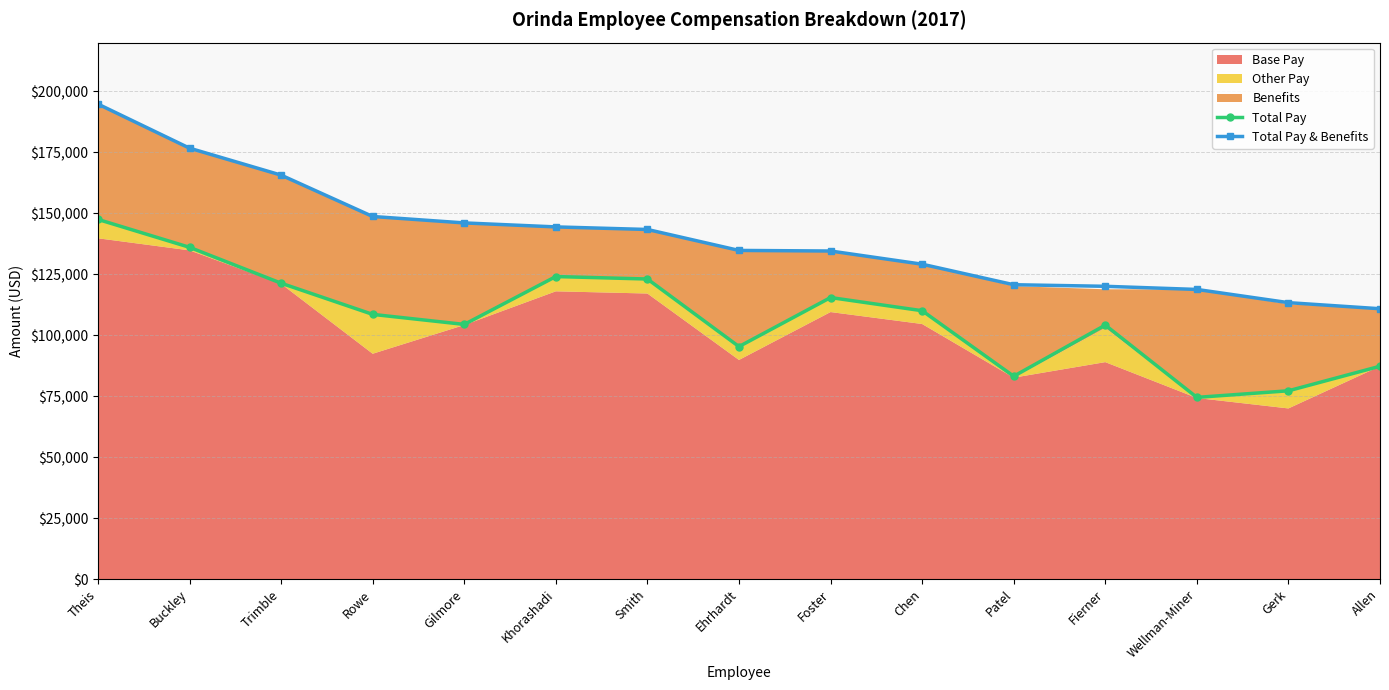

Which category has the highest value in the Total Pay series?

Theis